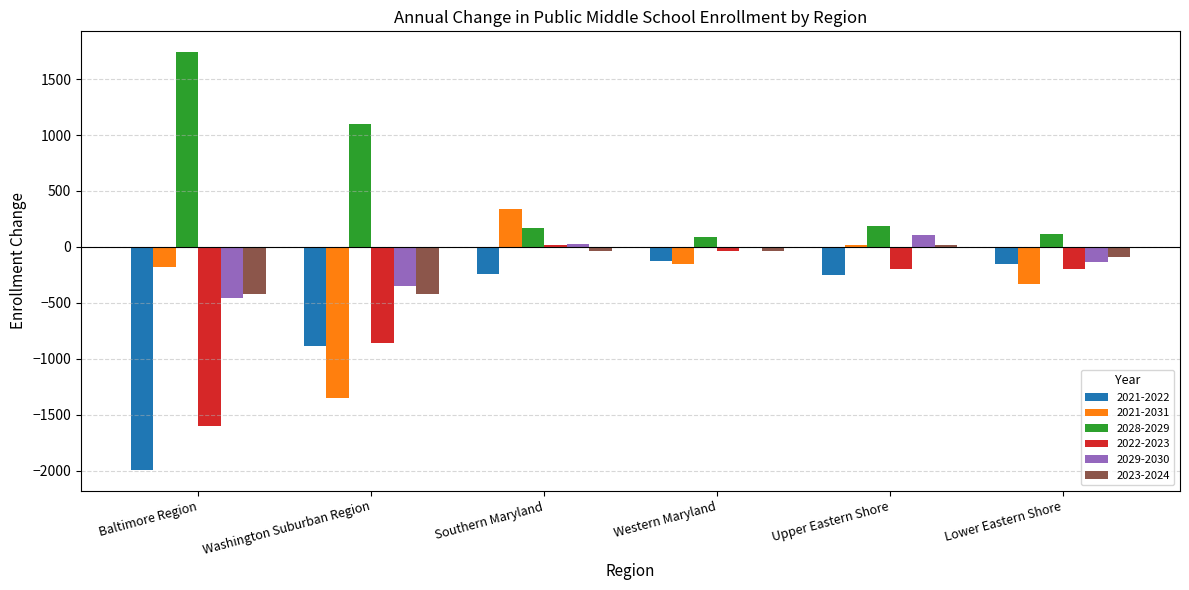

What is the sum of all 2021-2031 values?

-1654